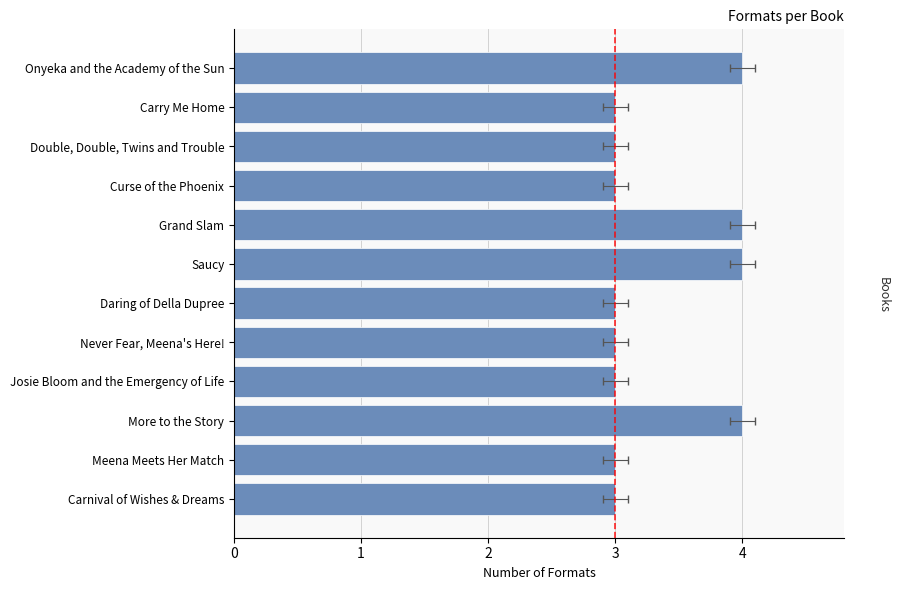

What is the smallest value displayed?

3